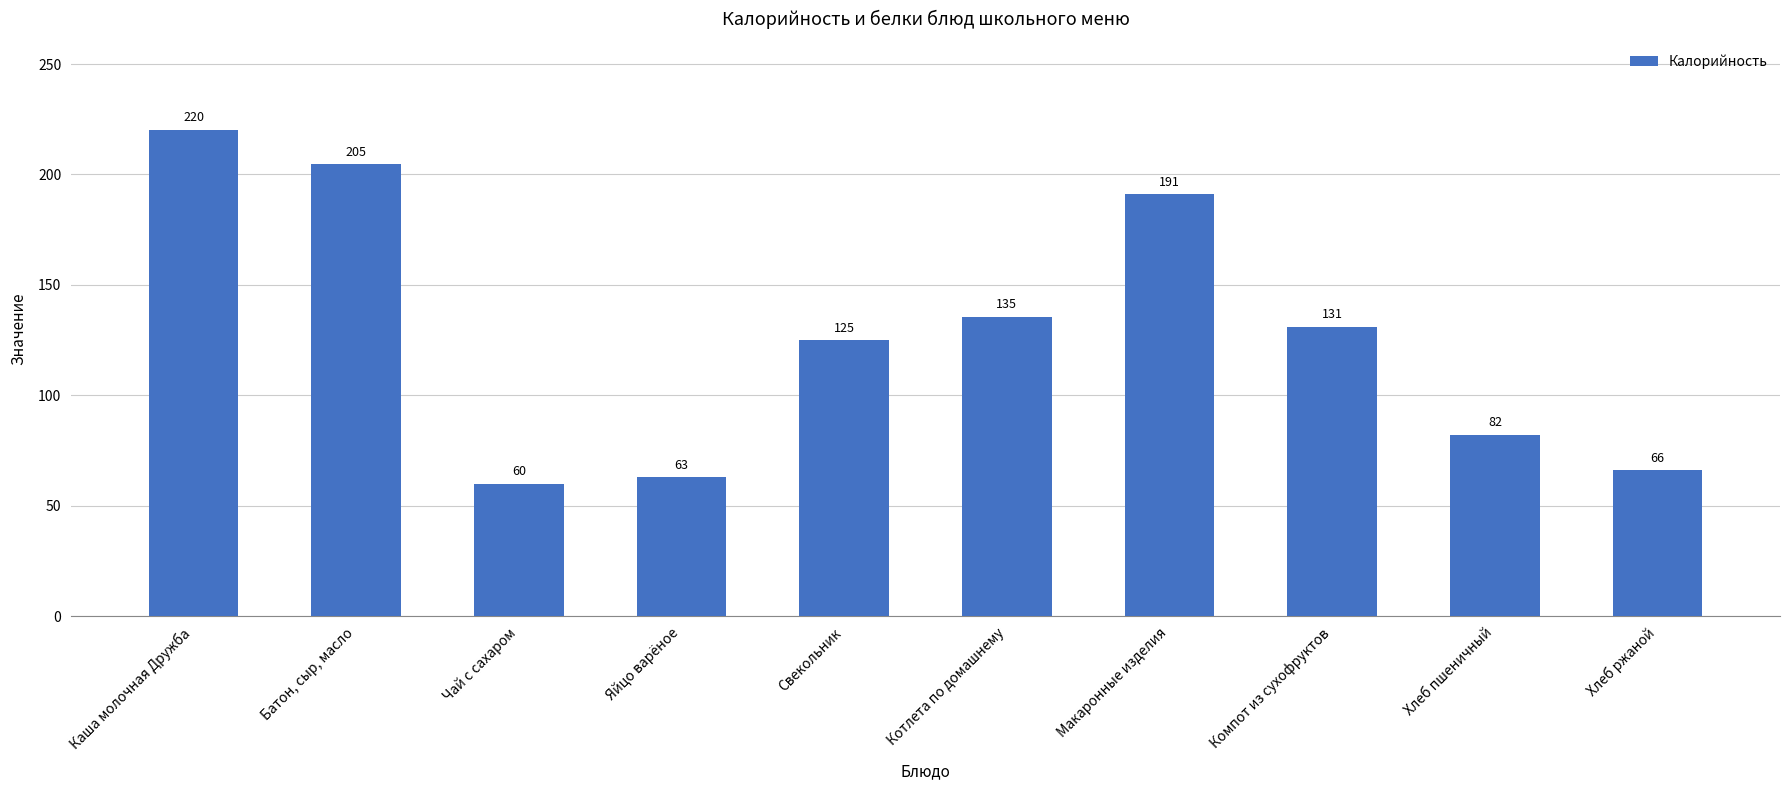

Are the bars horizontal?

No